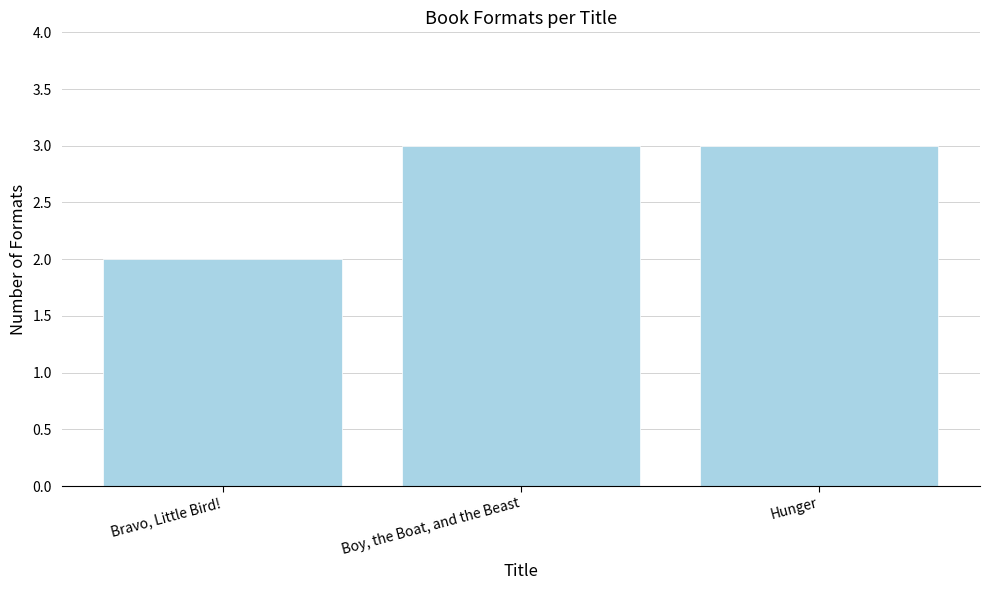

What position from the left is Boy, the Boat, and the Beast?

2